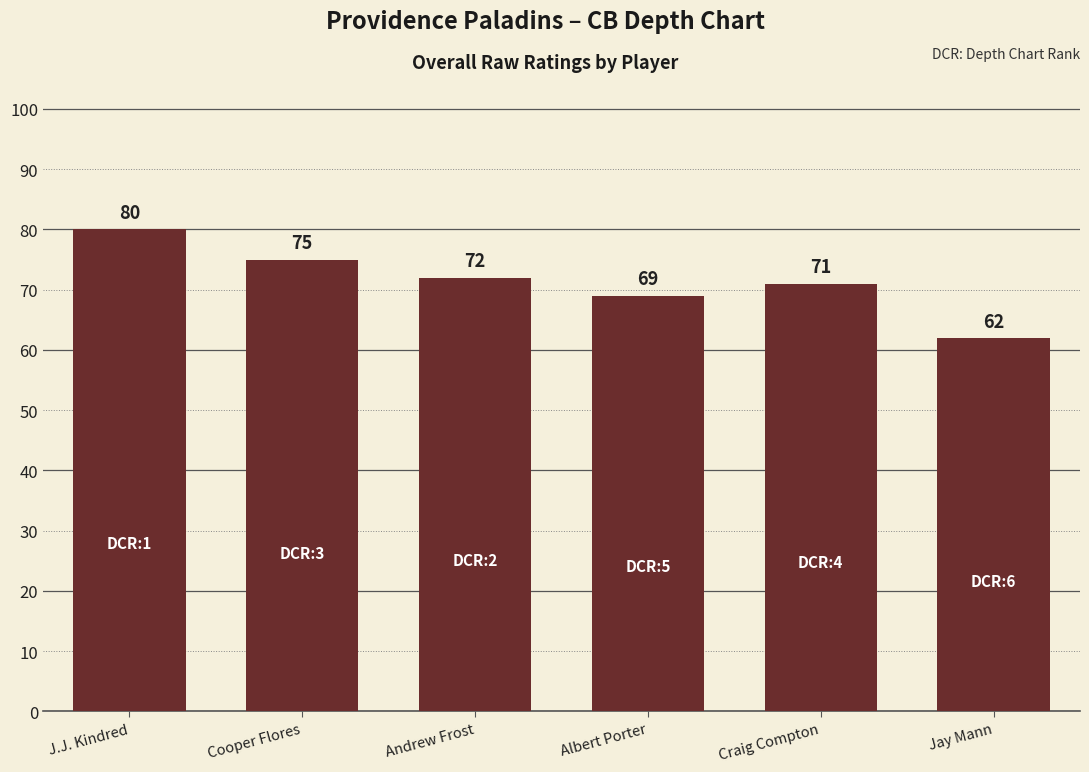

How many values are below 72?

3